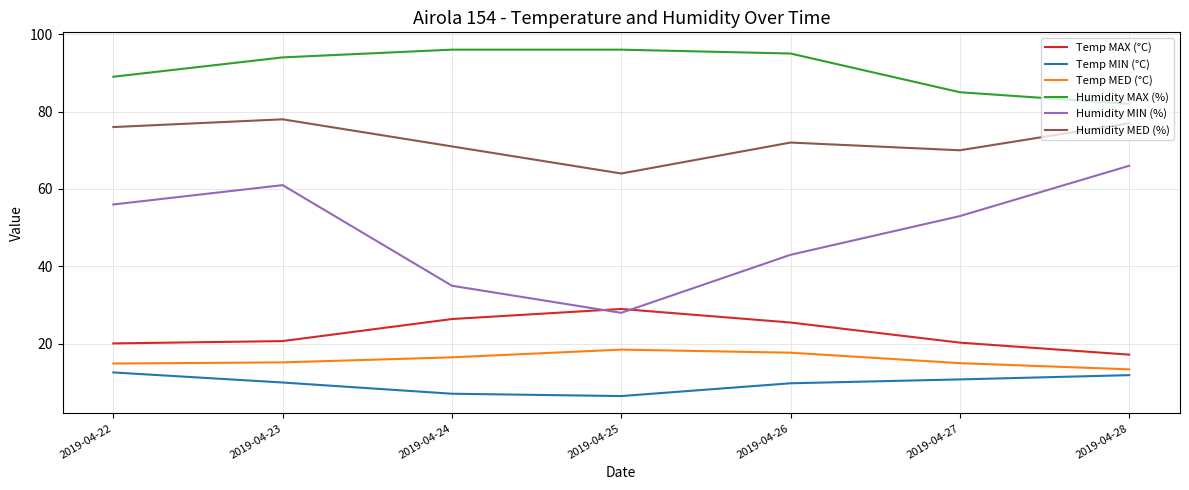

True or false: Temp MIN (°C) and Humidity MED (%) intersect in this chart.

False